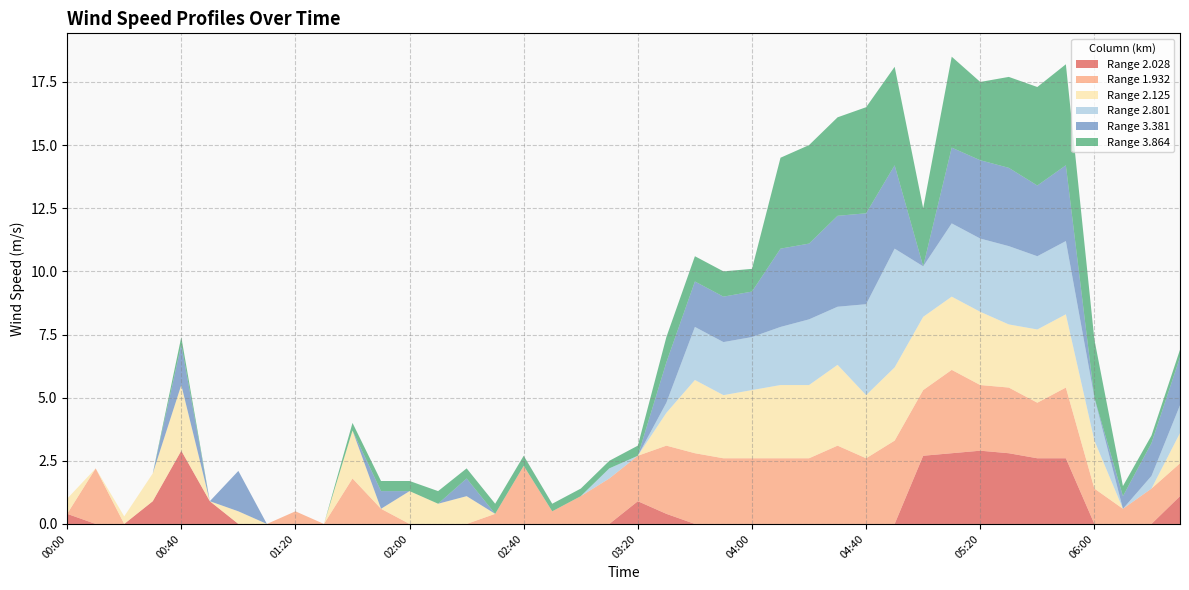

Reading right to left, transcribe all the data shown in this chart.

2.028: 1.1	0.0	0.0	0.0	2.6	2.6	2.8	2.9	2.8	2.7	0.0	0.0	0.0	0.0	0.0	0.0	0.0	0.0	0.4	0.9	0.0	0.0	0.0	0.0	0.0	0.0	0.0	0.0	0.0	0.0	0.0	0.0	0.0	0.0	0.9	2.9	0.9	0.0	0.0	0.4
1.932: 1.3	1.4	0.6	1.4	2.8	2.2	2.6	2.6	3.3	2.6	3.3	2.6	3.1	2.6	2.6	2.6	2.6	2.8	2.7	1.8	1.8	1.1	0.5	2.3	0.4	0.0	0.0	0.0	0.6	1.8	0.0	0.5	0.0	0.0	0.0	0.0	0.0	0.0	2.2	0.0
2.125: 1.2	0.0	0.0	1.9	2.9	2.9	2.5	2.9	2.9	2.9	2.9	2.5	3.2	2.9	2.9	2.7	2.5	2.9	1.3	0.0	0.0	0.0	0.0	0.0	0.0	1.1	0.8	1.3	0.0	1.9	0.0	0.0	0.0	0.5	0.0	2.6	1.1	0.3	0.0	0.6
2.801: 1.1	0.5	0.0	1.7	2.9	2.9	3.1	2.9	2.9	2.0	4.7	3.6	2.3	2.6	2.3	2.1	2.1	2.1	0.4	0.0	0.4	0.0	0.0	0.0	0.0	0.0	0.0	0.0	0.0	0.0	0.0	0.0	0.0	0.0	0.0	0.0	0.0	0.0	0.0	0.0
3.381: 1.9	1.3	0.5	0.0	3.0	2.8	3.1	3.1	3.0	0.0	3.3	3.6	3.6	3.0	3.1	1.8	1.8	1.8	1.6	0.0	0.0	0.0	0.0	0.0	0.0	0.7	0.0	0.0	0.7	0.0	0.0	0.0	0.0	1.6	0.0	1.6	0.0	0.0	0.0	0.0
3.864: 0.3	0.3	0.4	2.3	4.0	3.9	3.6	3.1	3.6	2.3	3.9	4.2	3.9	3.9	3.6	0.9	1.0	1.0	1.0	0.4	0.3	0.3	0.3	0.4	0.4	0.4	0.5	0.4	0.4	0.3	0.0	0.0	0.0	0.0	0.0	0.3	0.0	0.0	0.0	0.0